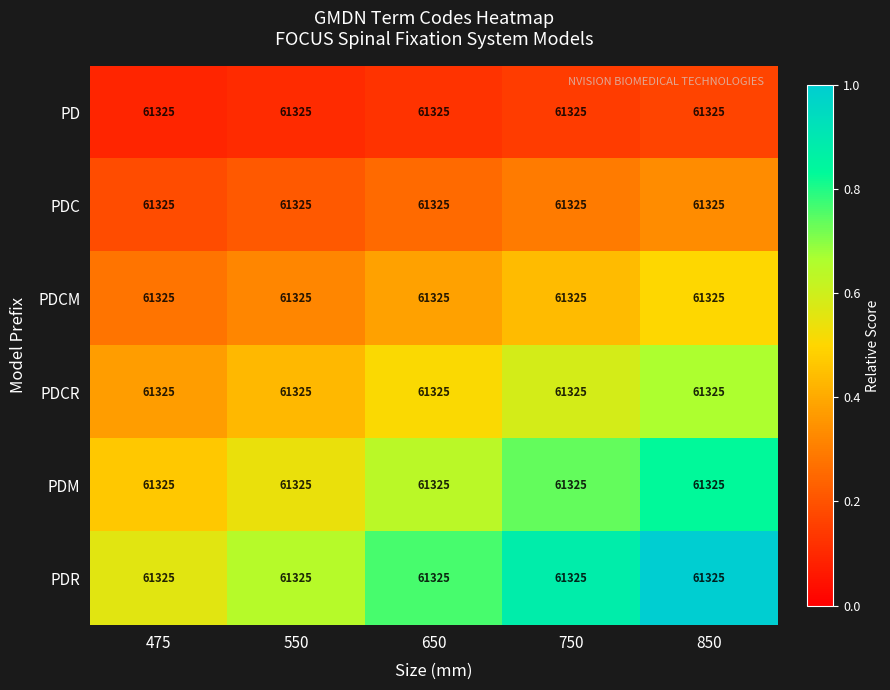

What is the average value of the PDCM series?

0.4